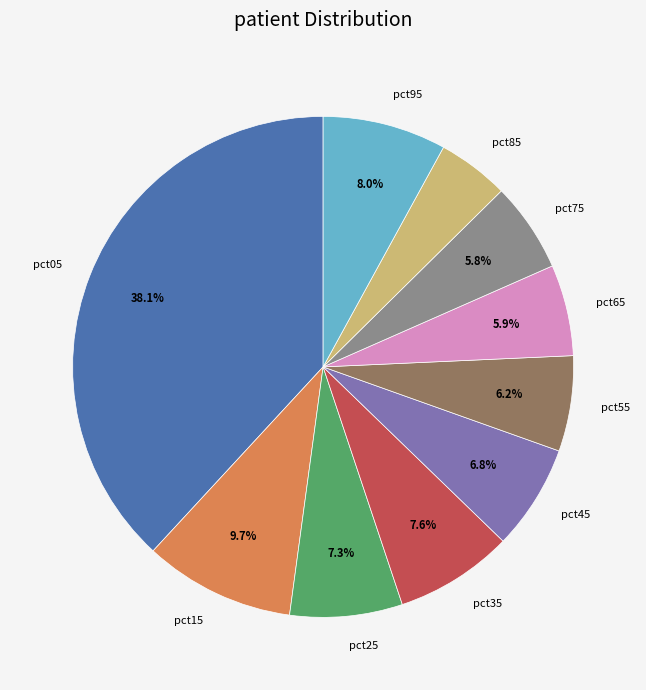

What portion of the pie excludes pct65?

94.1%